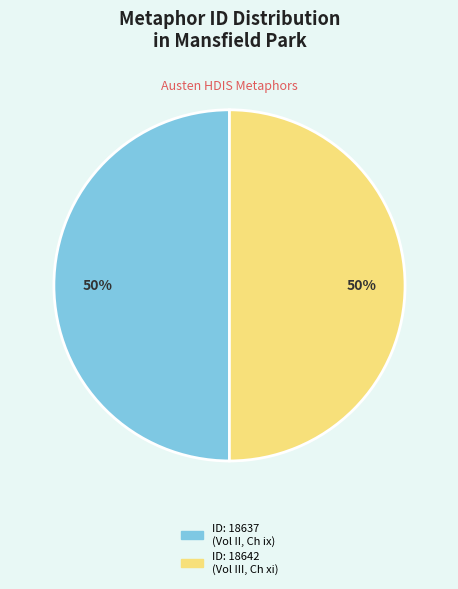

To the nearest percent, what is the average slice percentage?

50%